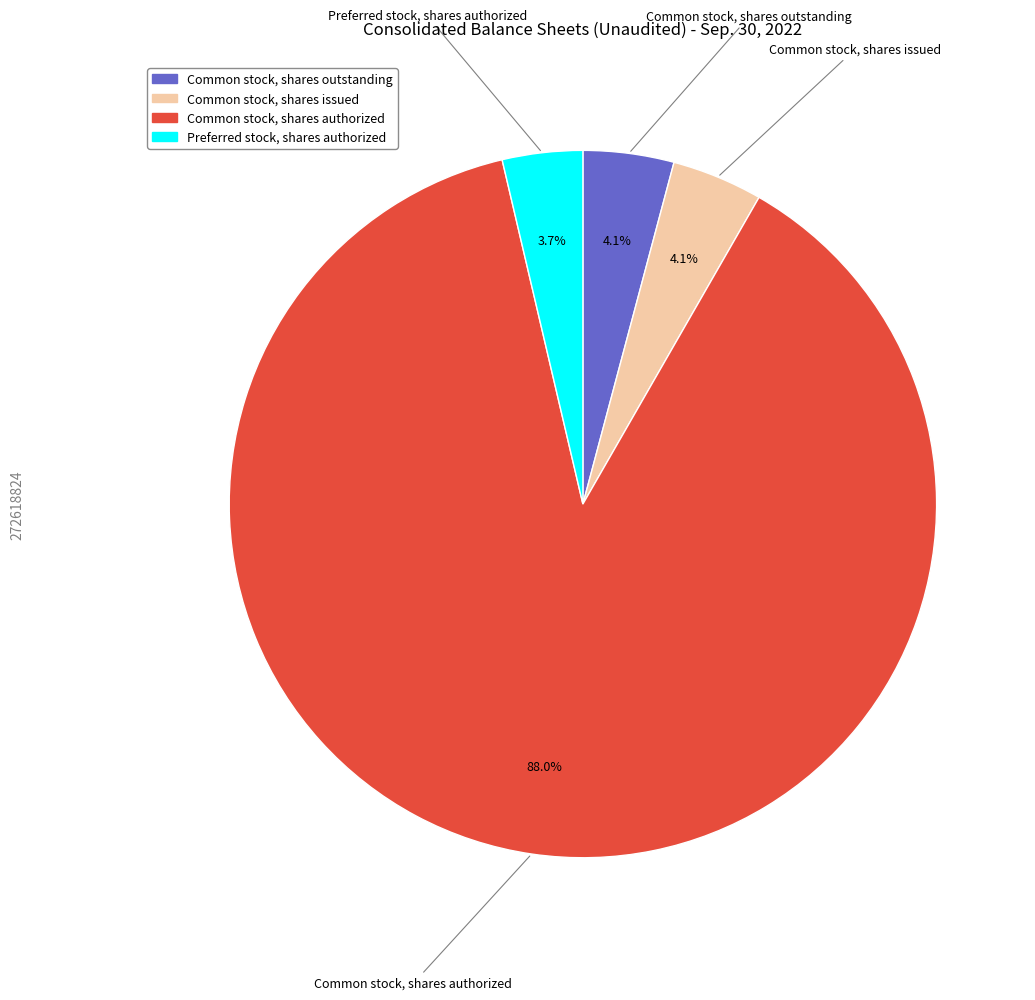

Does any single category account for the majority?

Yes